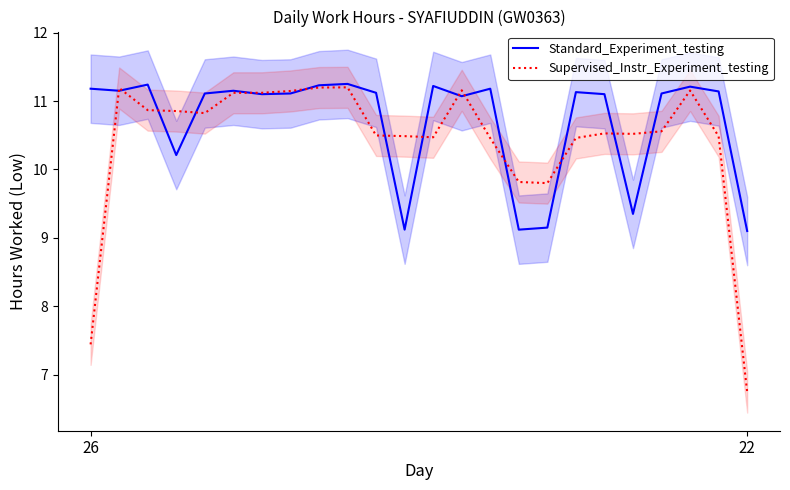

What value does the Supervised_Instr_Experiment_testing series have at 18?

10.5